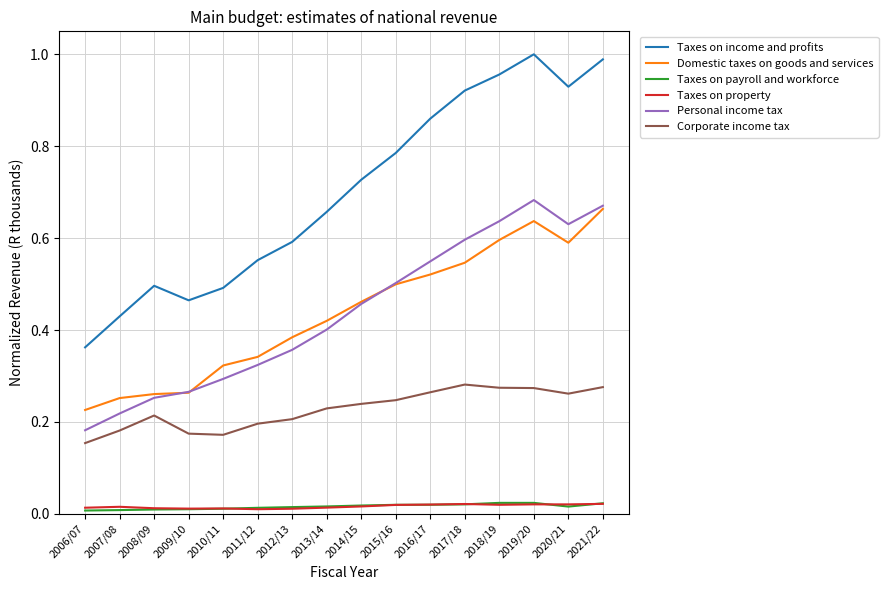

Where is the first local maximum for Corporate income tax?

2008/09